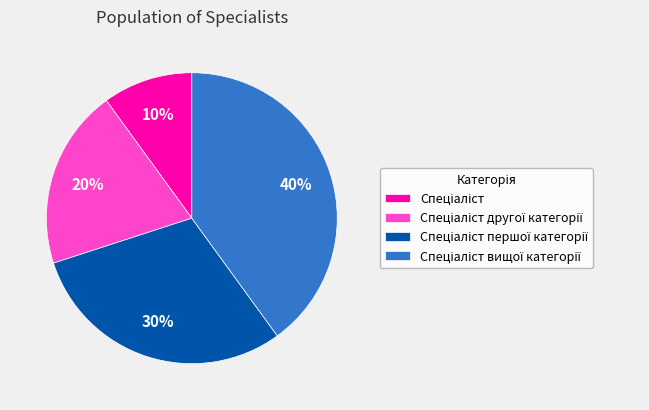

To the nearest percent, what is the average slice percentage?

25%